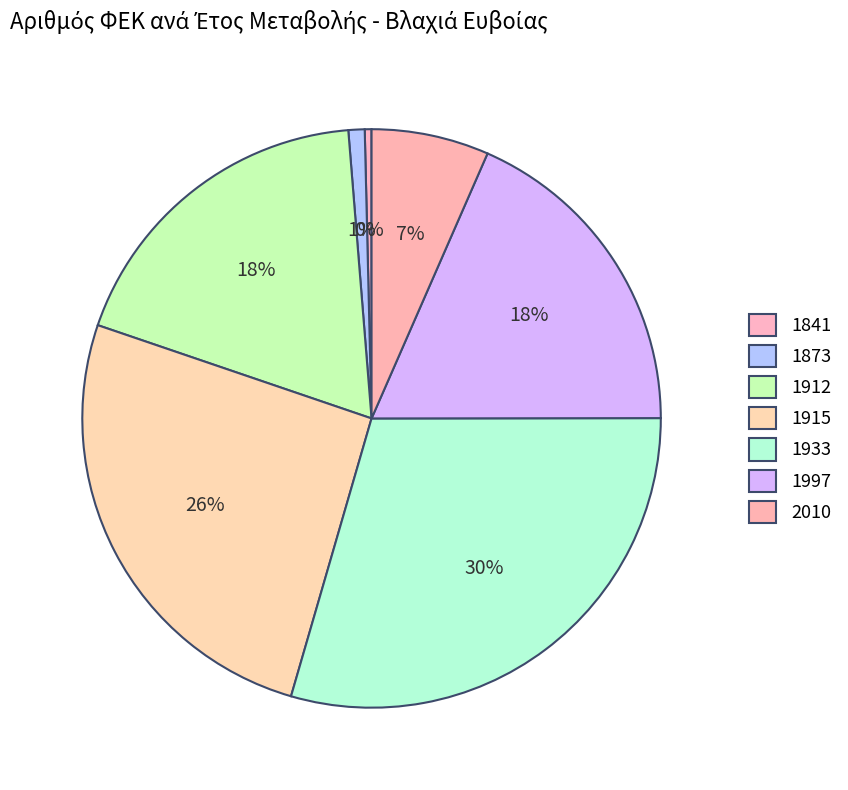

How many slices are in this pie chart?

7